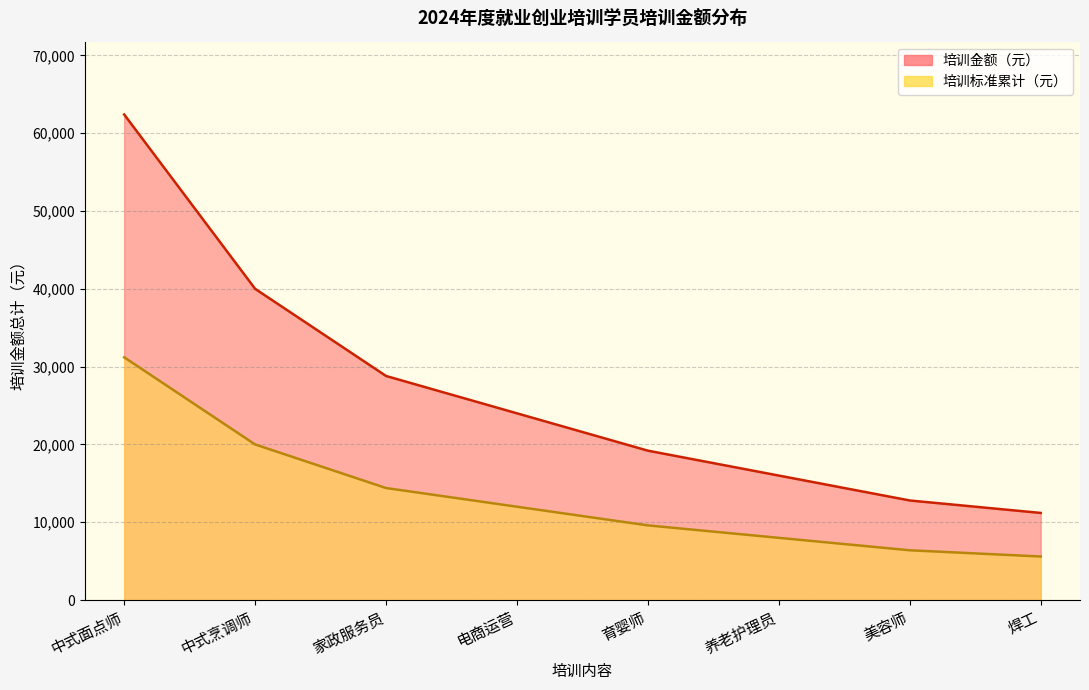

Which category has the lowest value across all series?

焊工